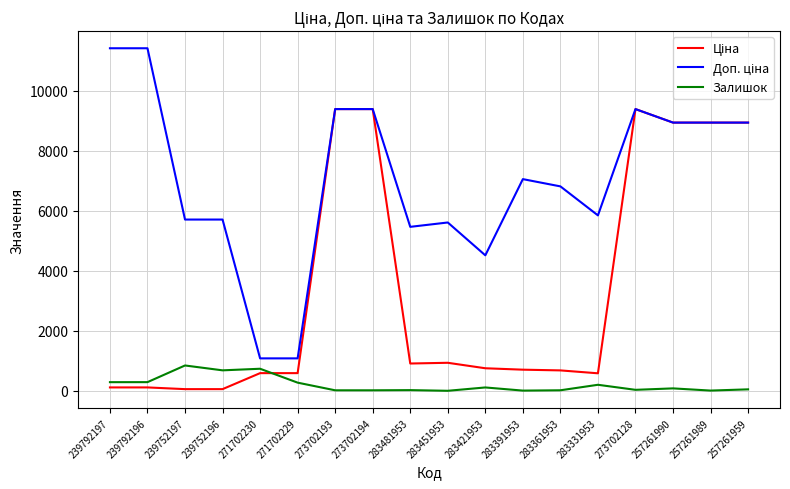

The Залишок series shows 24.0 at 283481953. True or false?

True